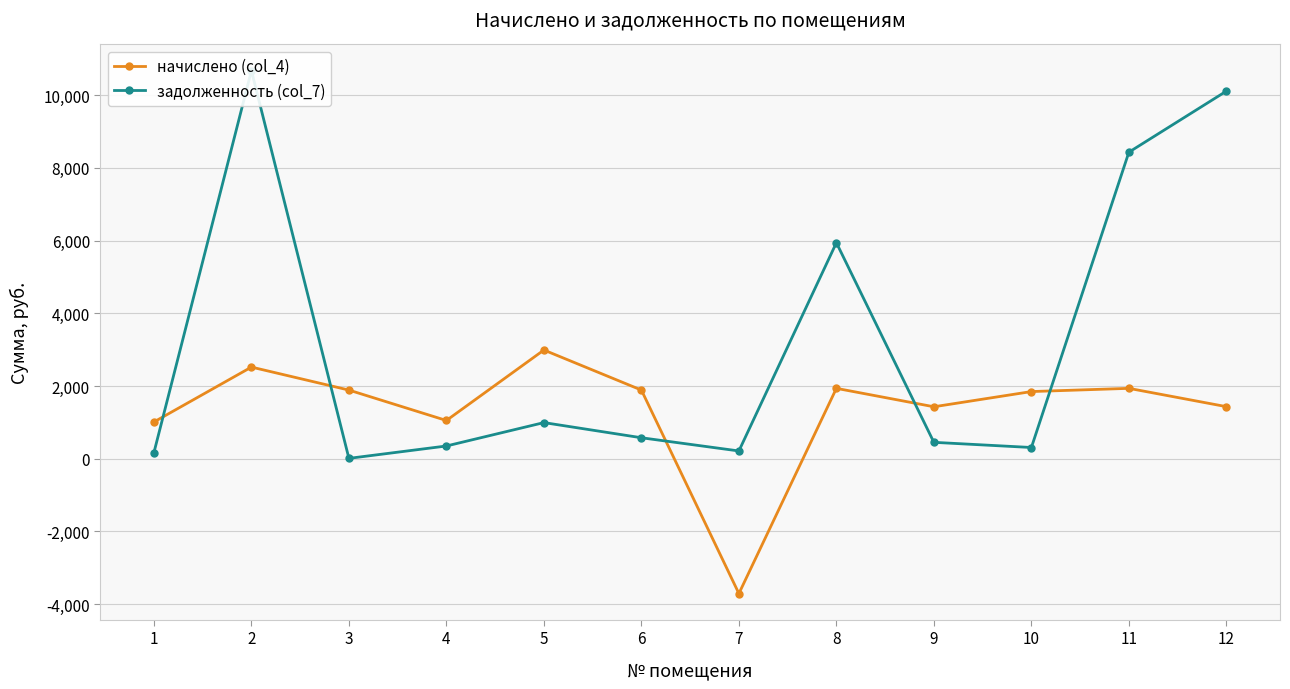

What is the spread (max minus min) of values at 4?

701.5